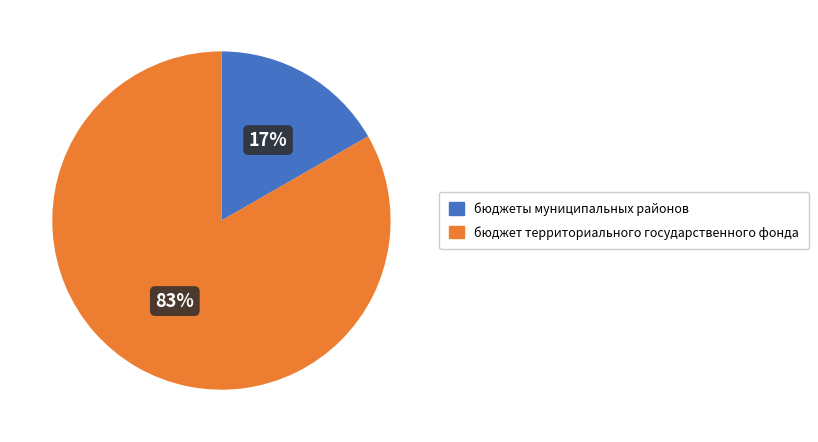

Count the number of slices in the pie.

2